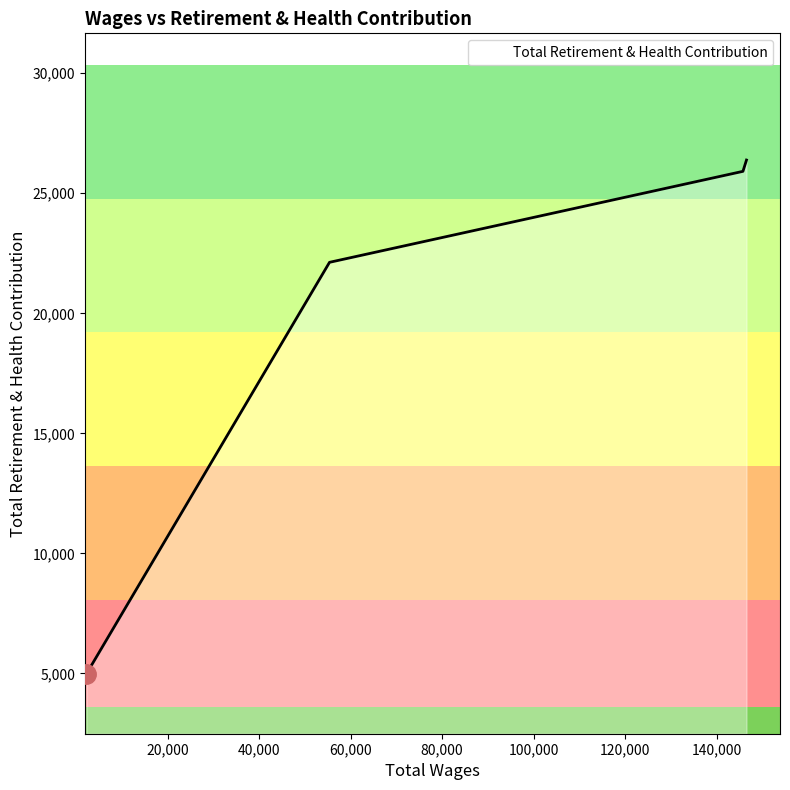

What is the difference between the maximum and minimum values?

21402